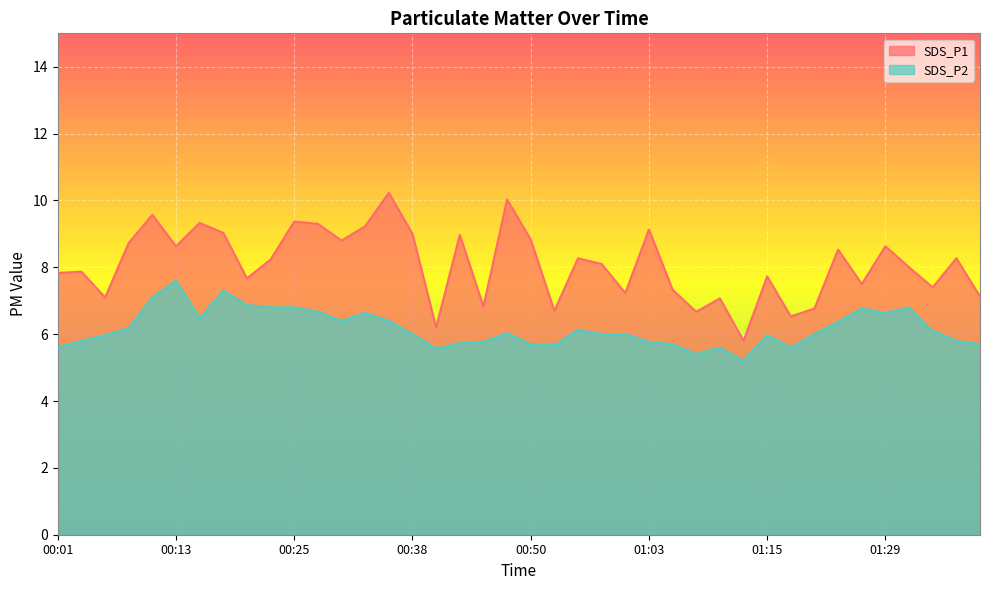

Rank the series by their average value, from lowest to highest.

SDS_P2, SDS_P1